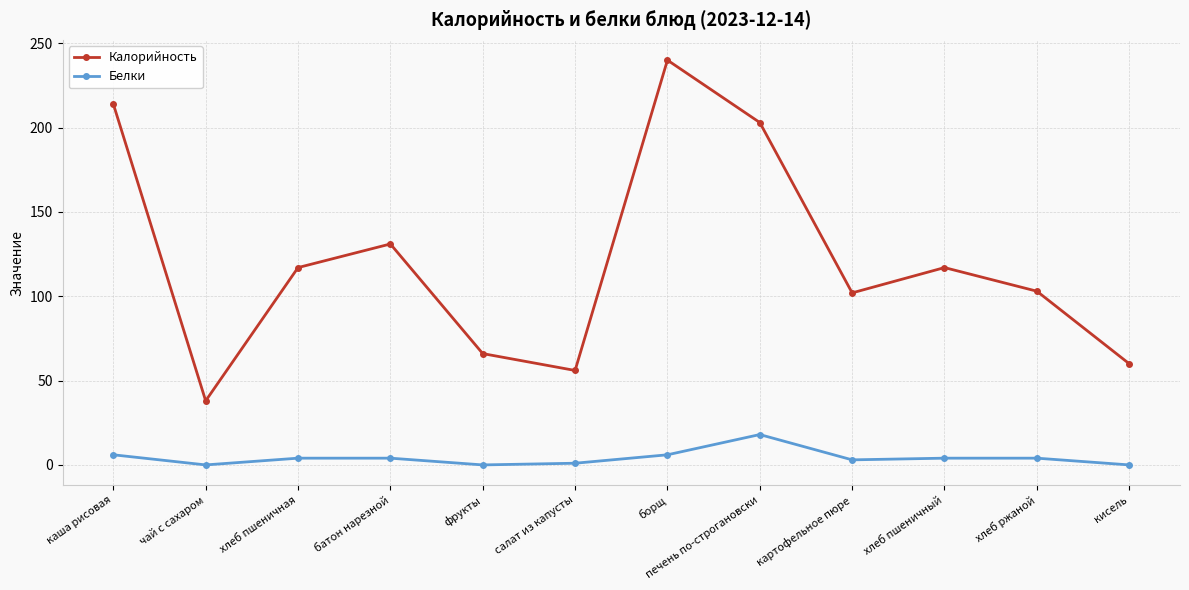

Where does the Калорийность series first go above 117?

каша рисовая